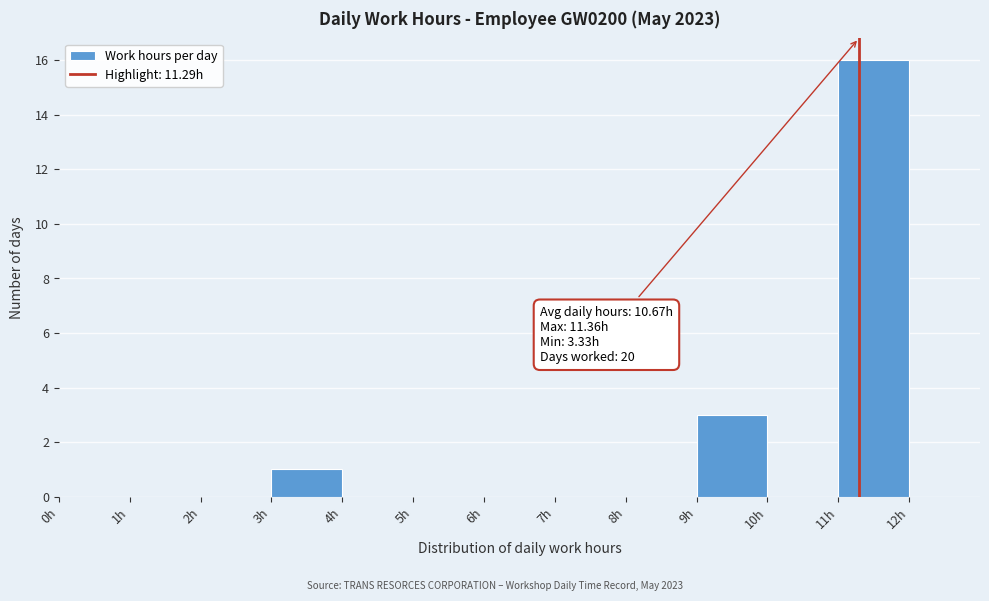

Over which range of the x-axis is the bar tallest?

11 to 12